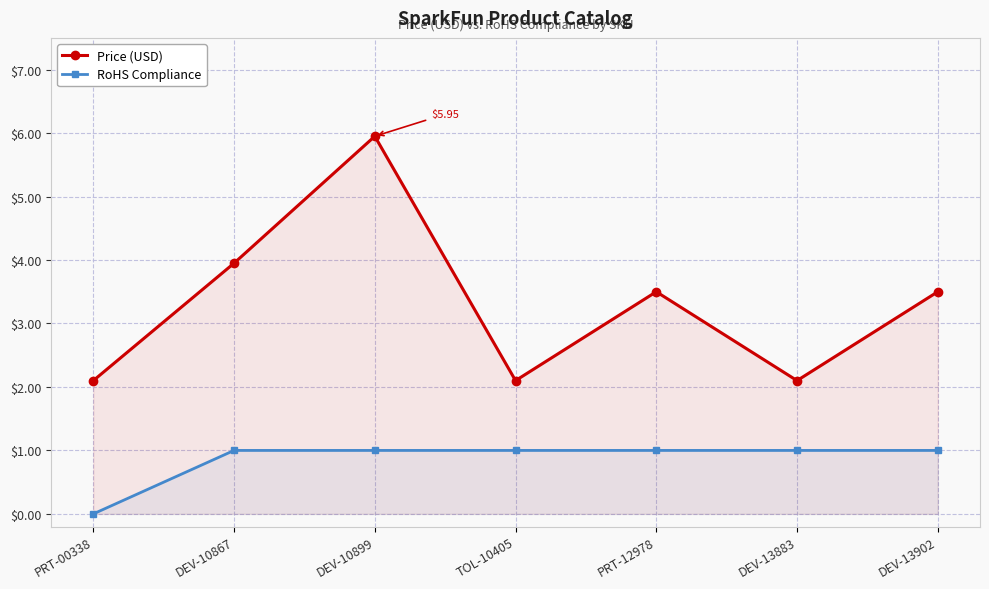

Reading left to right, transcribe all the data shown in this chart.

Price (USD): PRT-00338=2.1	DEV-10867=4.0	DEV-10899=6.0	TOL-10405=2.1	PRT-12978=3.5	DEV-13883=2.1	DEV-13902=3.5
RoHS Compliance: PRT-00338=0.0	DEV-10867=1.0	DEV-10899=1.0	TOL-10405=1.0	PRT-12978=1.0	DEV-13883=1.0	DEV-13902=1.0